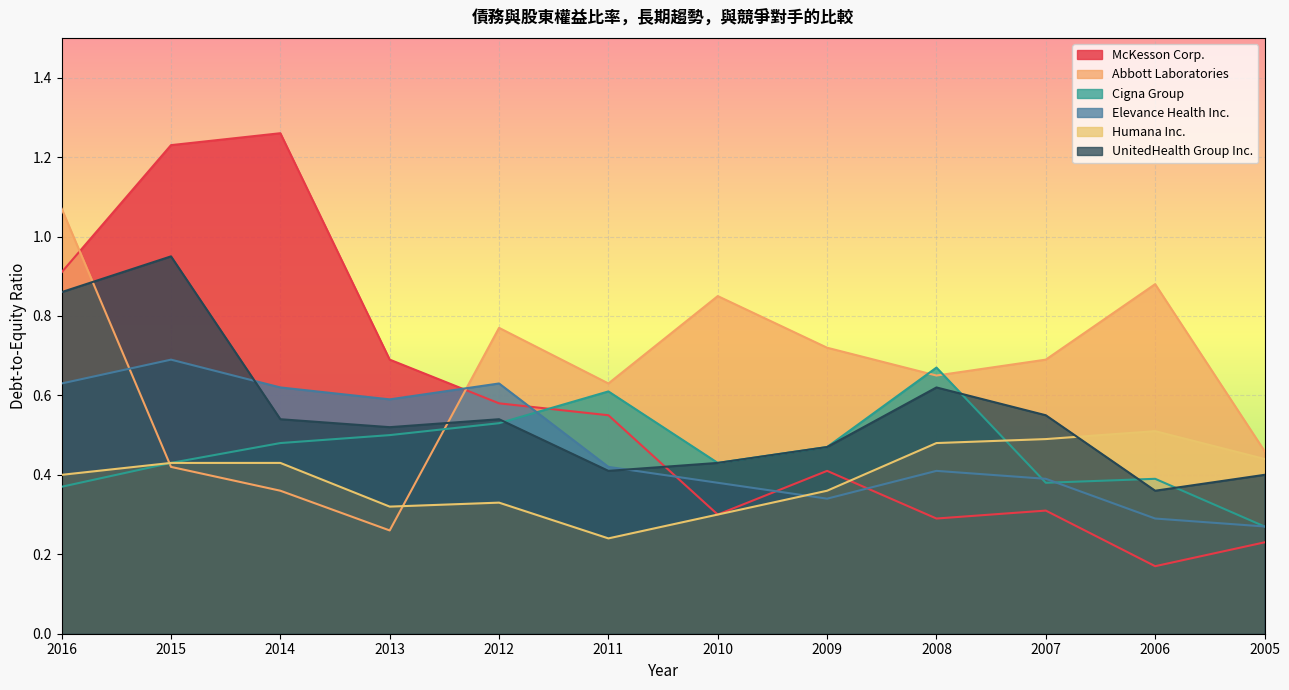

Between 2015 and 2013, which is larger?

2015